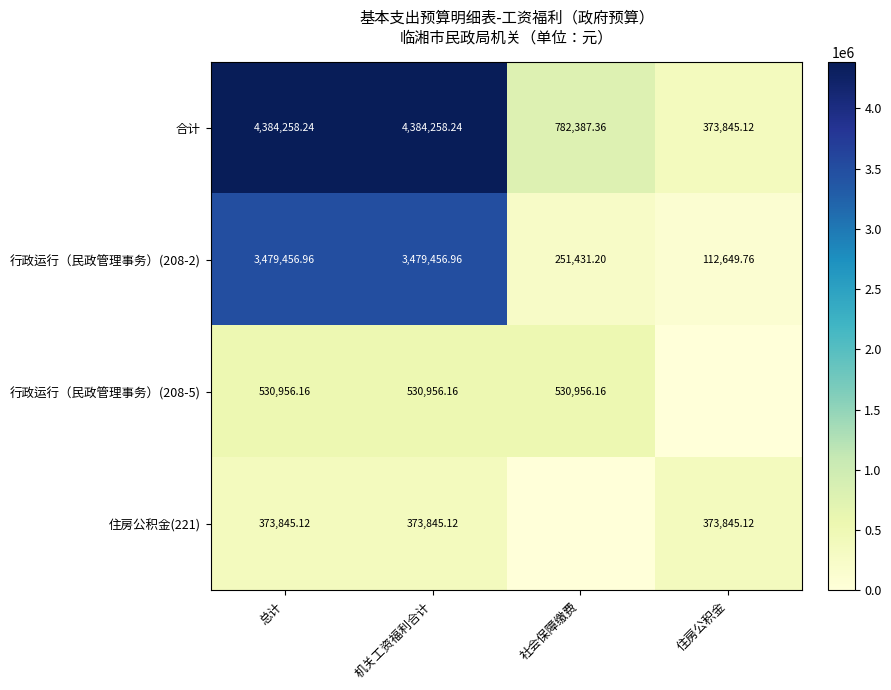

How many values in the 行政运行（民政管理事务）(208-2) series are below 3479456?

2